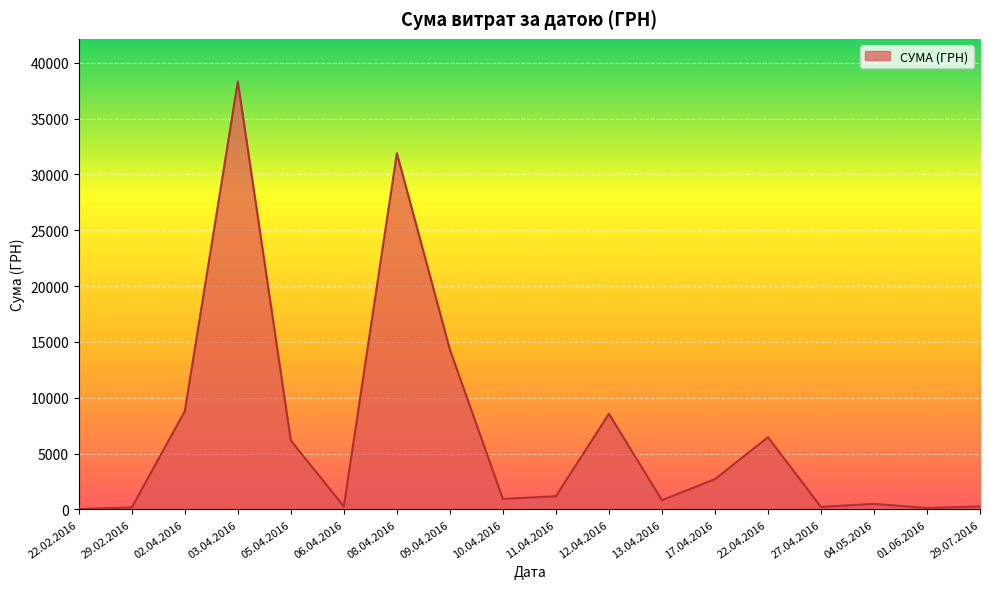

Where is the data nearest to the value 19170?

09.04.2016